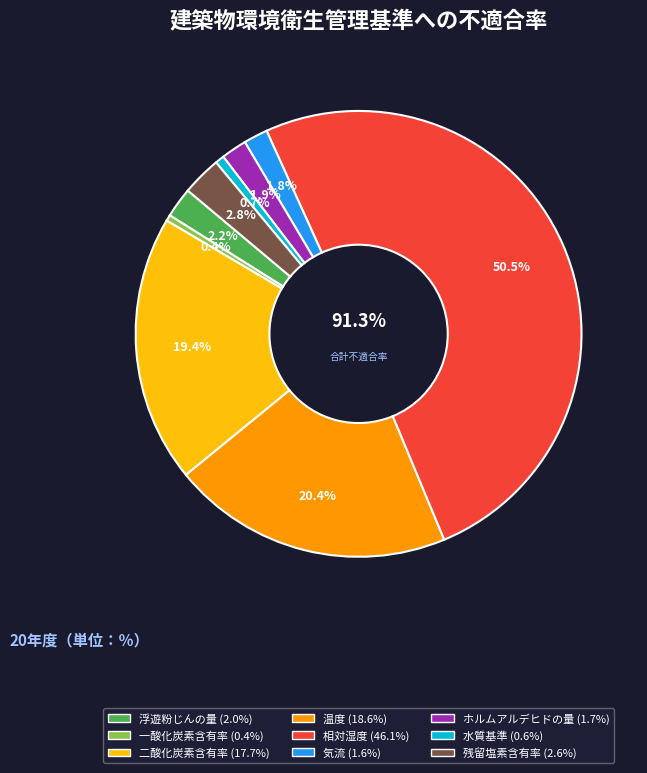

What is the largest slice in the pie chart?

相対湿度